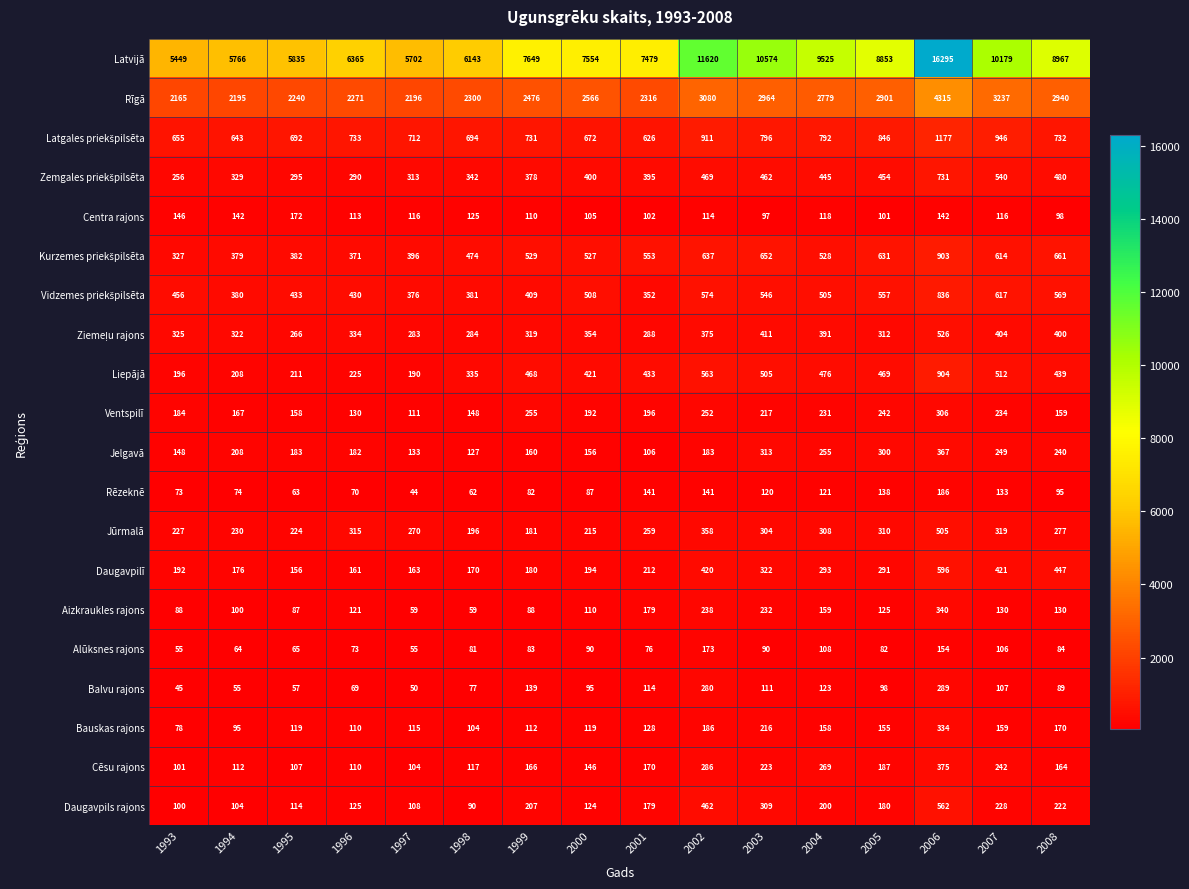

What is the approximate value of Balvu rajons at 1993?

45